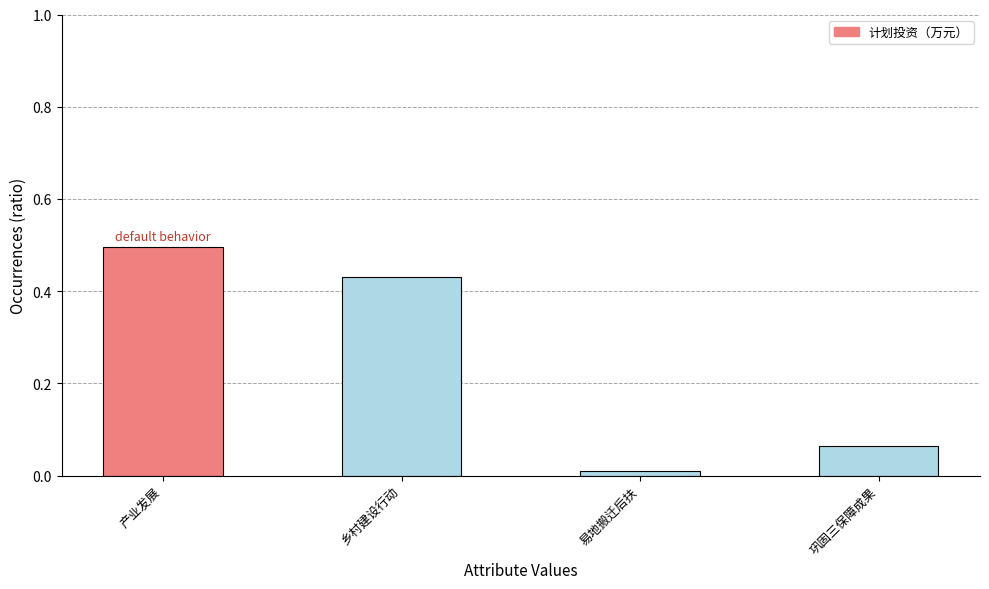

What is the sum of all values?

1.0